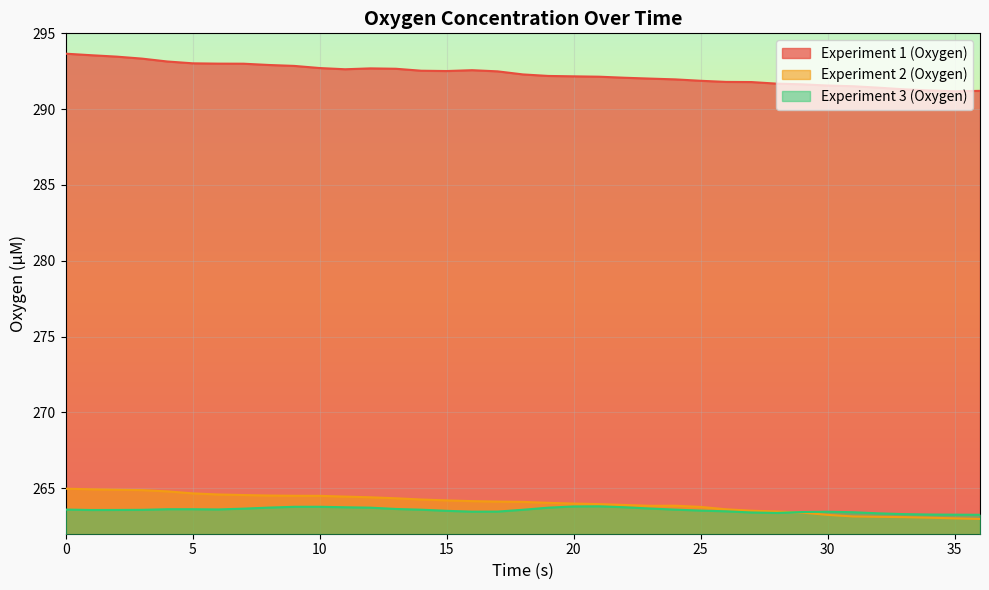

Which series has the widest spread of values?

Experiment 1 (Oxygen)